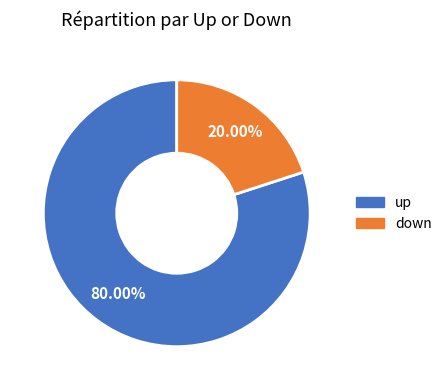

Between down and up, which is larger?

up